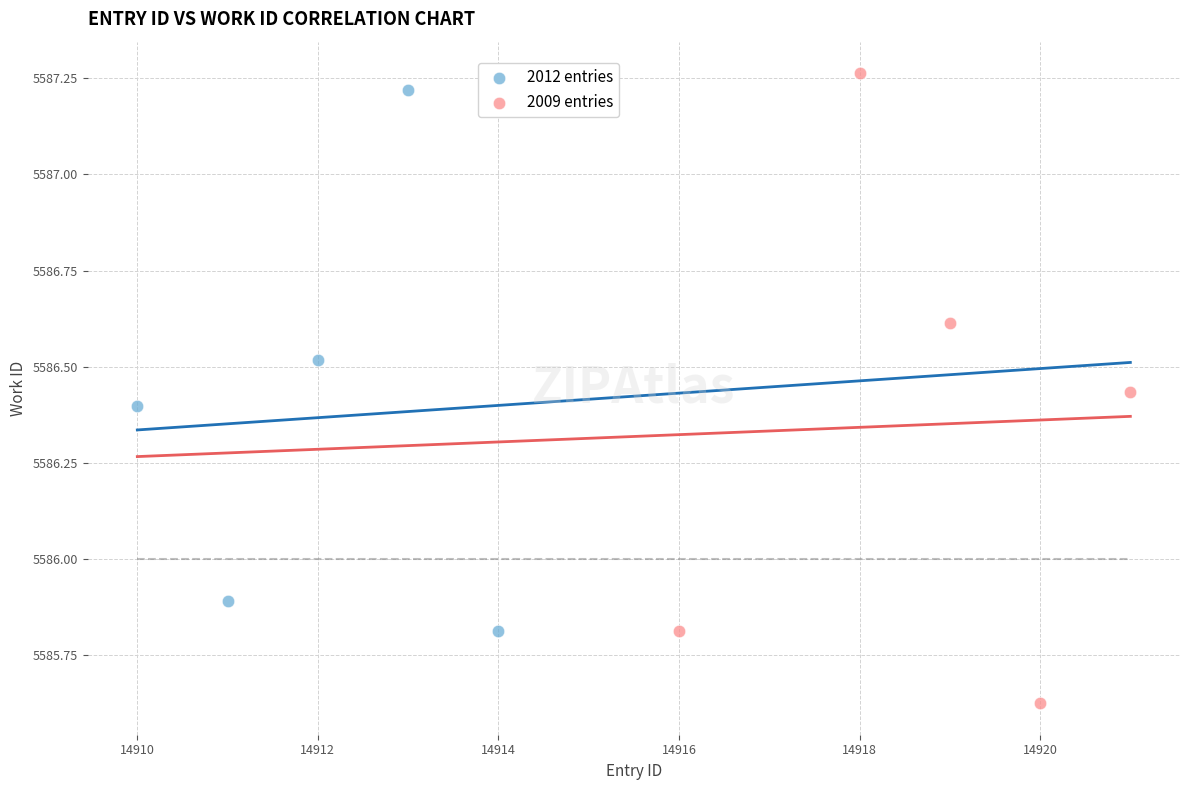

Which series has the largest Y range (max minus min)?

2009 entries